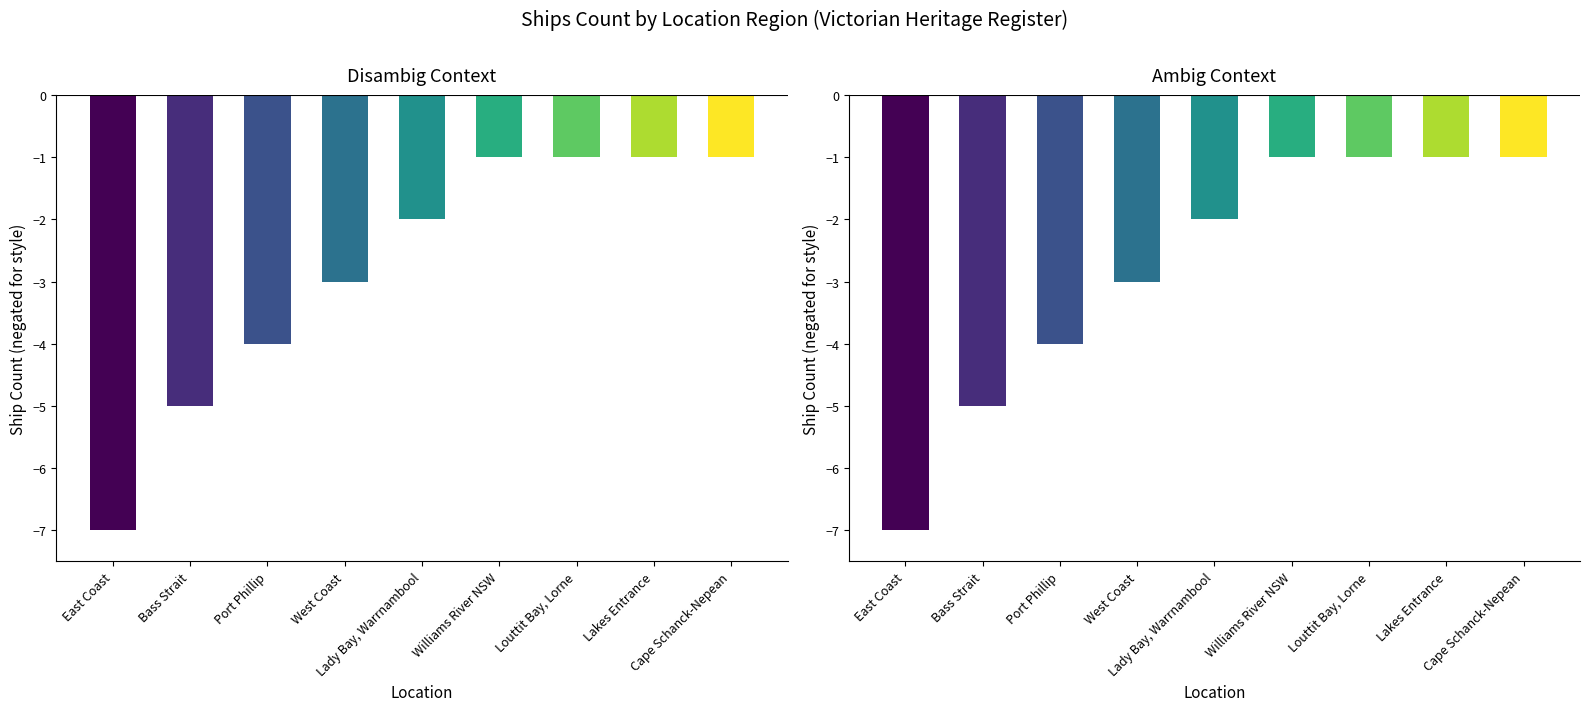

What is the approximate value of Ambig Context at Cape Schanck-Nepean?

-1